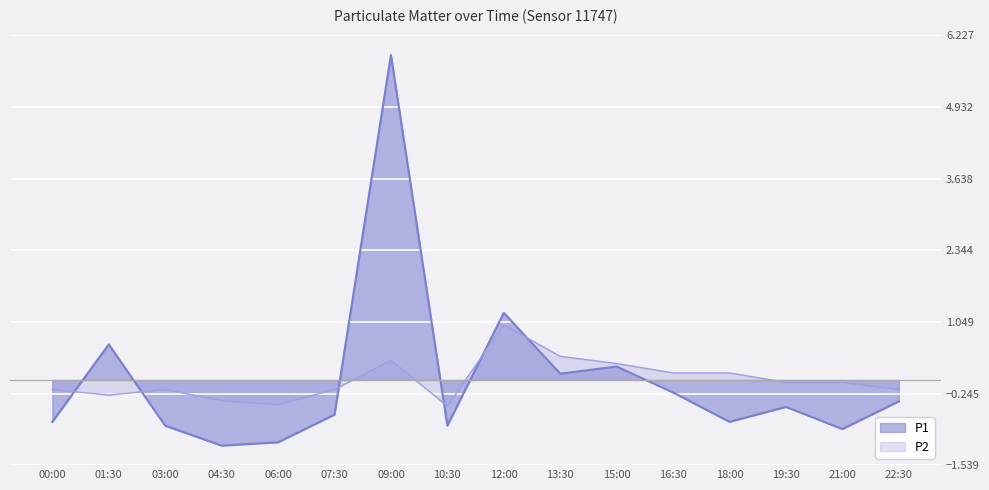

Where is P1 nearest to the value 2?

12:00